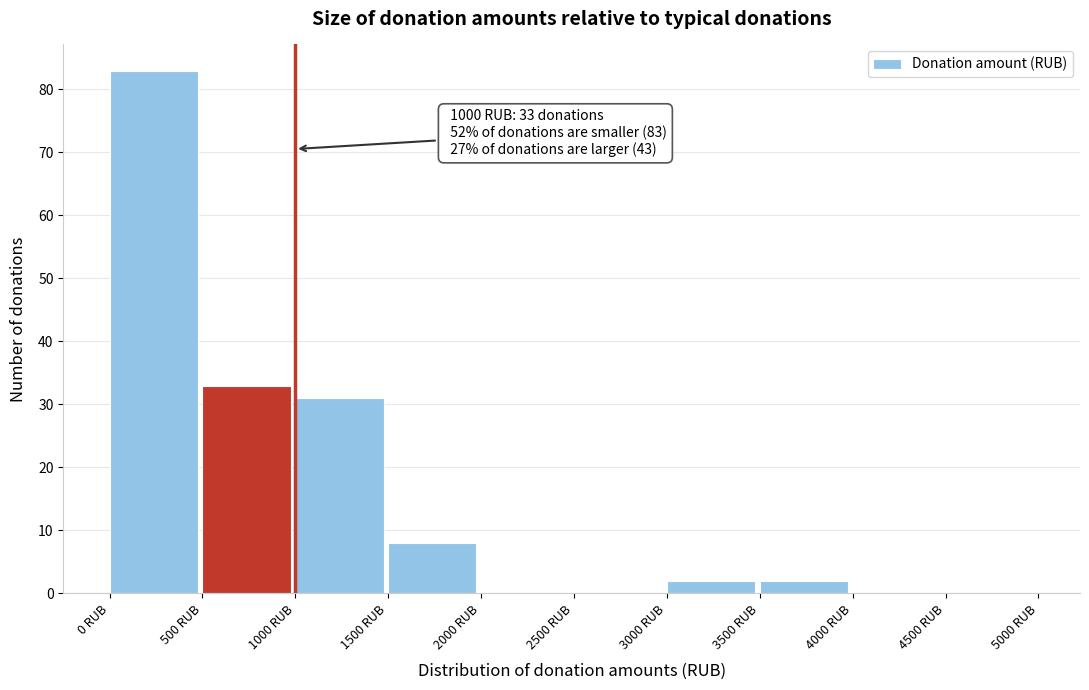

Which range on the x-axis has the tallest bar?

0 to 500